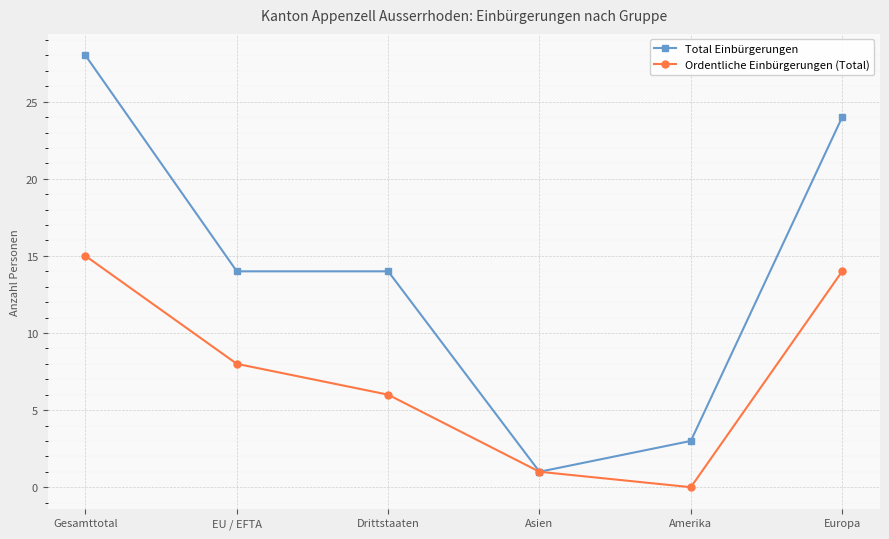

Is it true that Ordentliche Einbürgerungen (Total) equals -9 at Amerika?

False